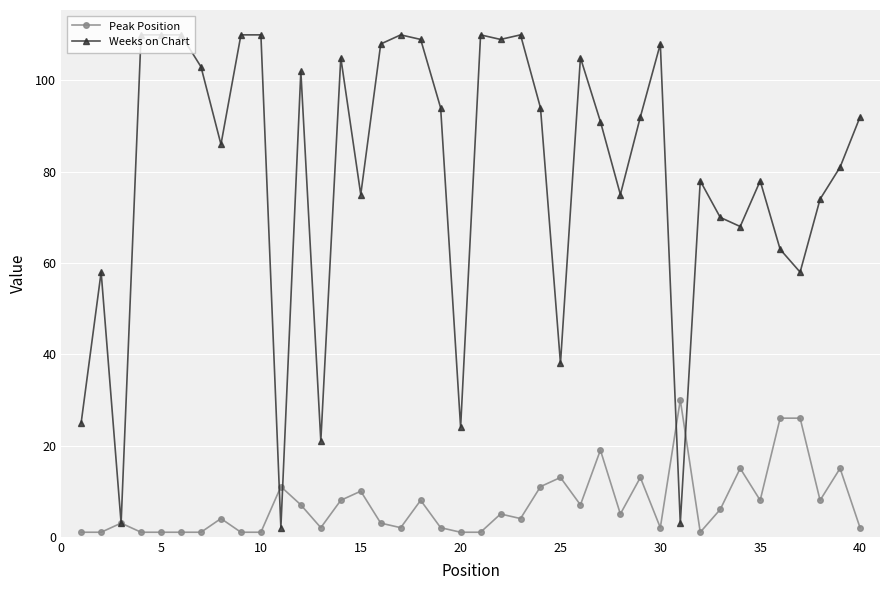

Which series has the widest spread of values?

Weeks on Chart